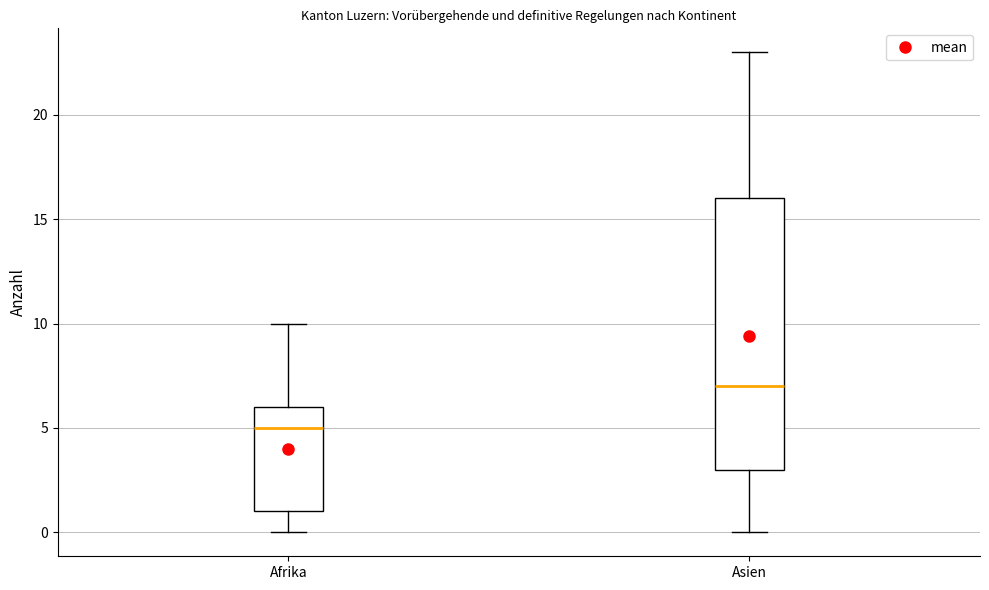

Which box has the lowest median line?

Afrika